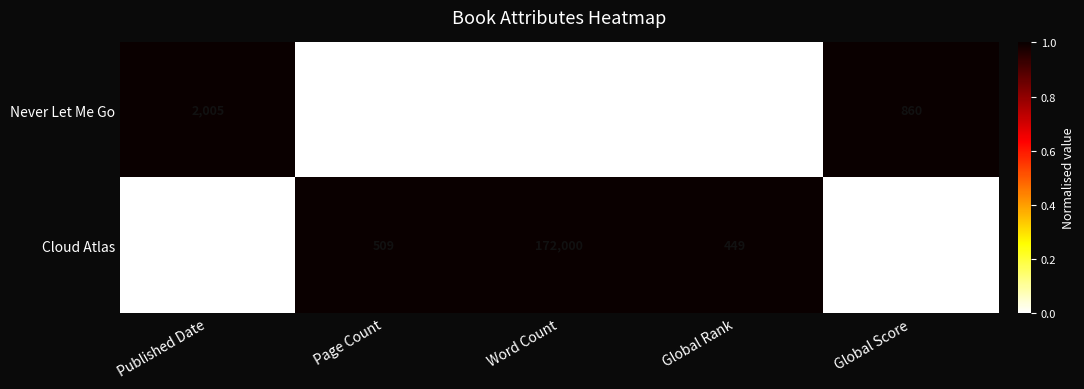

Rank the series by their maximum value, from lowest to highest.

Never Let Me Go, Cloud Atlas